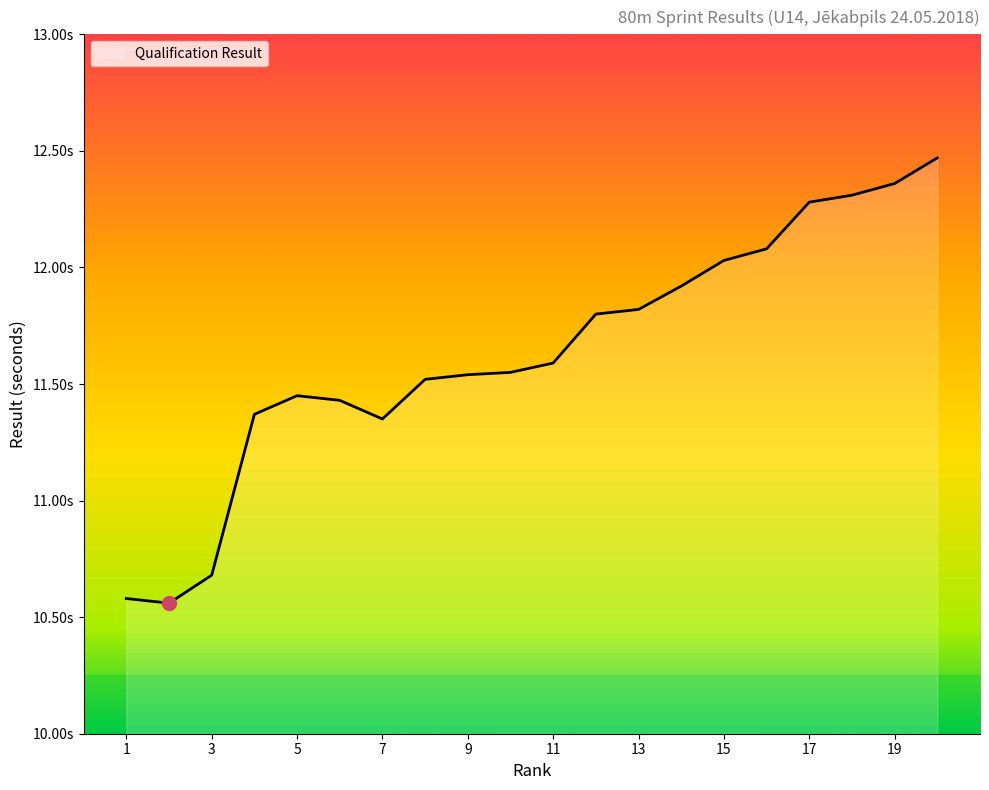

True or false: the data has more than 0 interior local peaks.

True